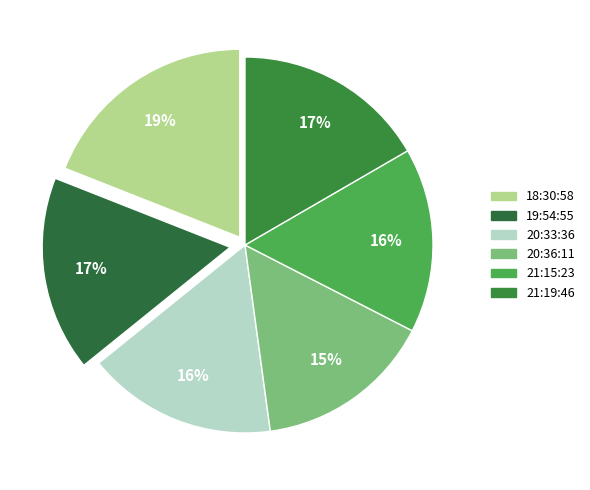

How many slices are in this pie chart?

6